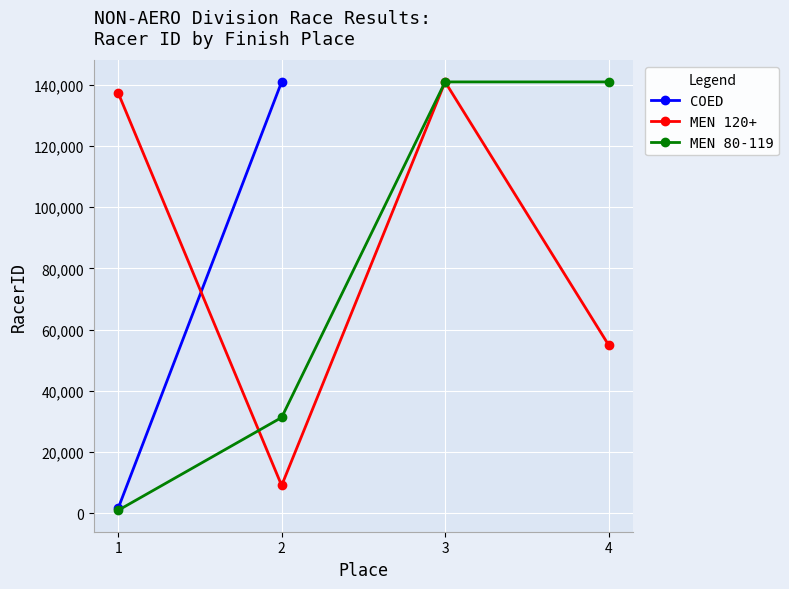

True or false: MEN 80-119 has more than 2 points higher than both neighbors.

False